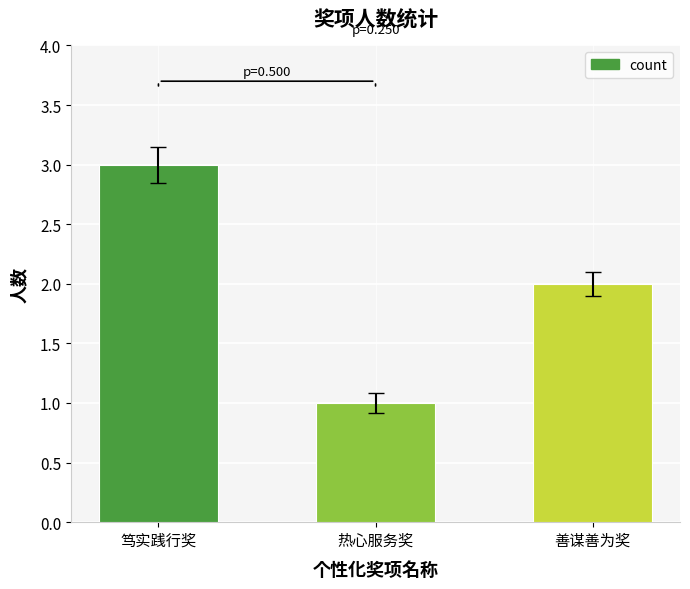

What is the difference between the values at 热心服务奖 and 笃实践行奖?

2